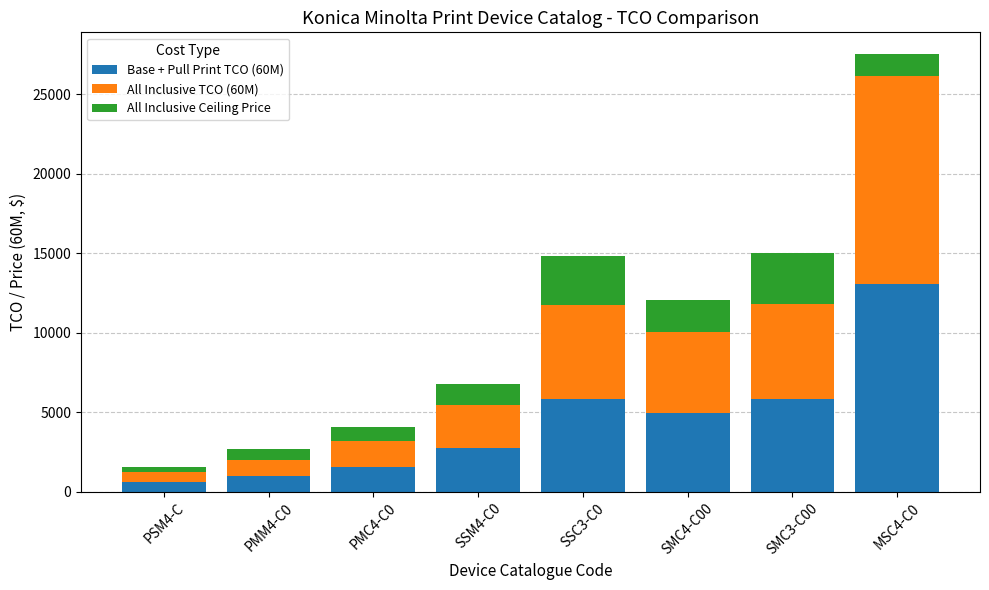

What is the total value across all series at MSC4-C0?

27504.9